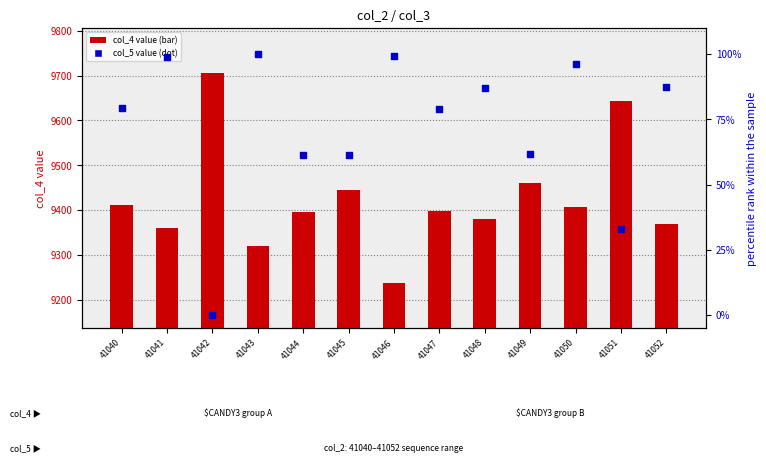

What is the total value across all series at 41041?

9457.9